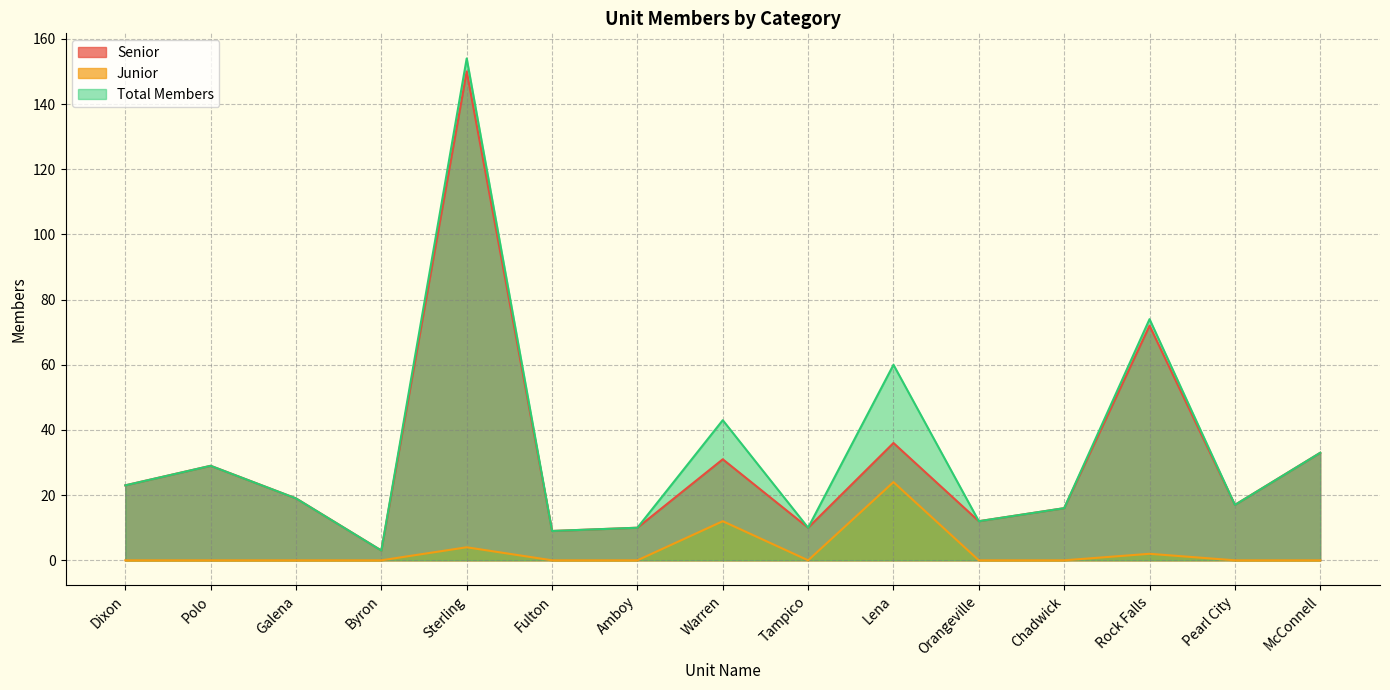

Reading left to right, what are all the values shown in this chart?

Senior: Dixon=23	Polo=29	Galena=19	Byron=3	Sterling=150	Fulton=9	Amboy=10	Warren=31	Tampico=10	Lena=36	Orangeville=12	Chadwick=16	Rock Falls=72	Pearl City=17	McConnell=33
Junior: Dixon=0	Polo=0	Galena=0	Byron=0	Sterling=4	Fulton=0	Amboy=0	Warren=12	Tampico=0	Lena=24	Orangeville=0	Chadwick=0	Rock Falls=2	Pearl City=0	McConnell=0
Total Members: Dixon=23	Polo=29	Galena=19	Byron=3	Sterling=154	Fulton=9	Amboy=10	Warren=43	Tampico=10	Lena=60	Orangeville=12	Chadwick=16	Rock Falls=74	Pearl City=17	McConnell=33